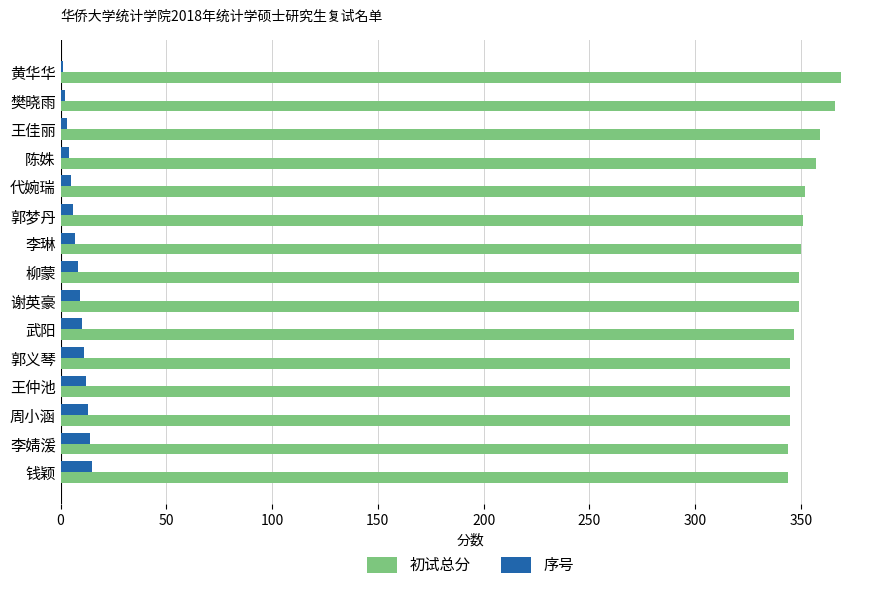

What is the maximum value shown in the chart?

369